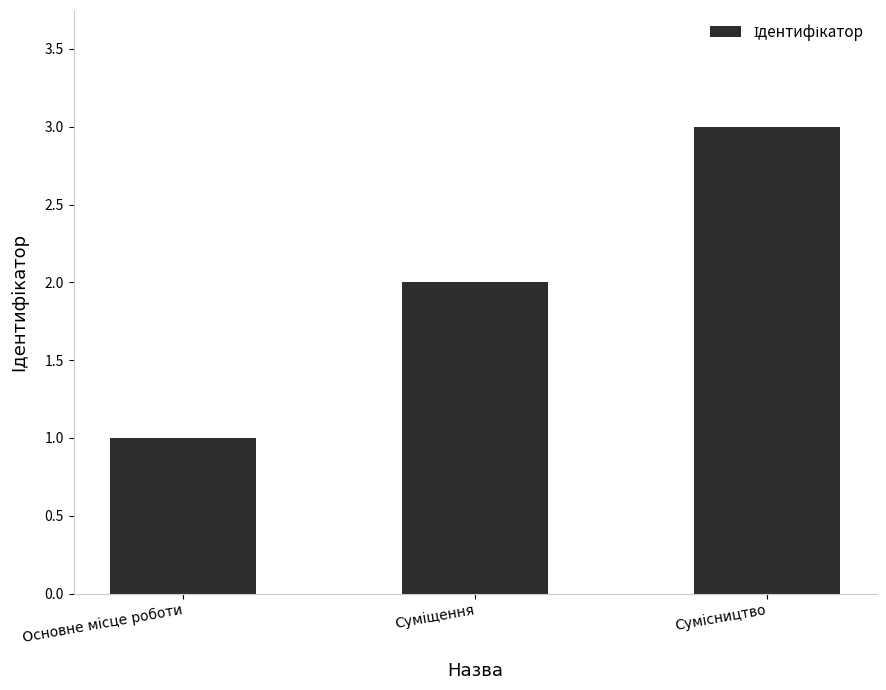

What is the maximum value shown in the chart?

3